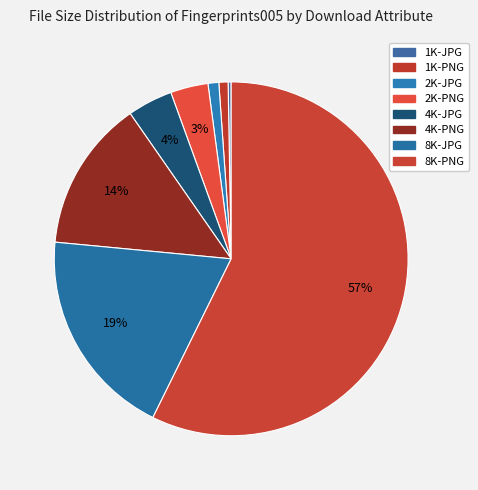

To the nearest percent, what is the difference between the largest and smallest slice percentages?

57%